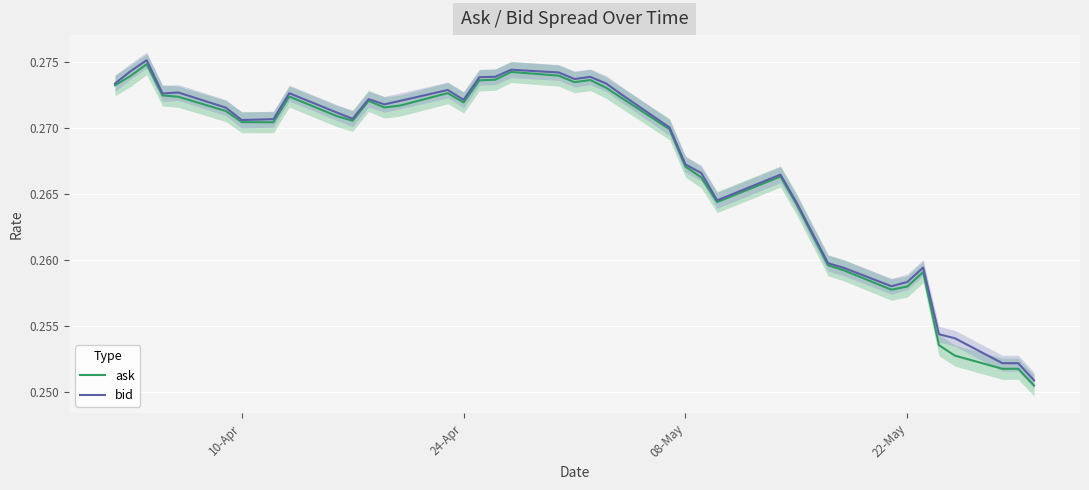

Which series has the largest range (max minus min)?

ask